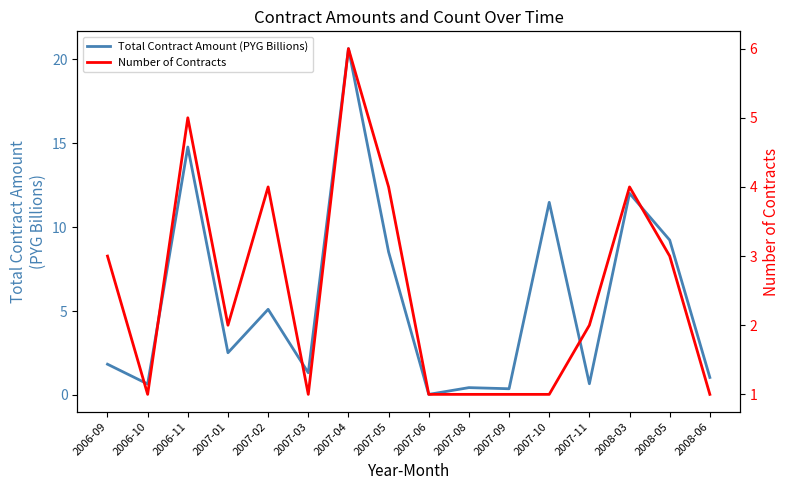

Is the value of Number of Contracts at 2006-09 greater than the value of Total Contract Amount (PYG Billions) at 2008-06?

Yes